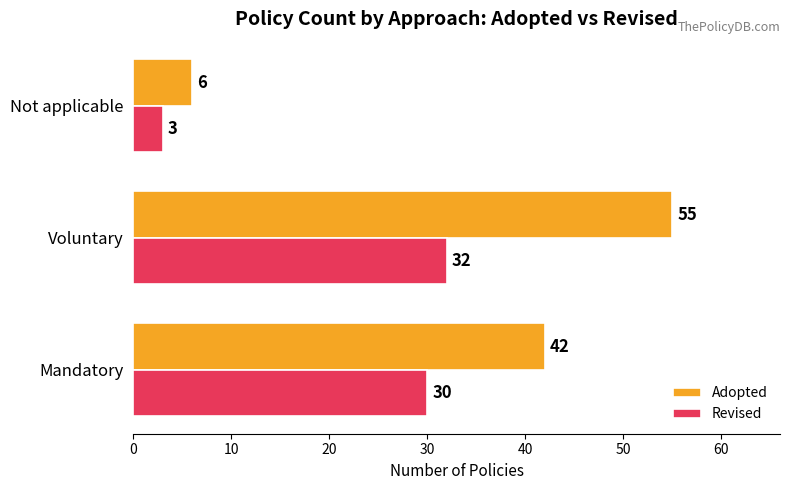

Between Voluntary and Not applicable, which series saw the biggest shift?

Adopted